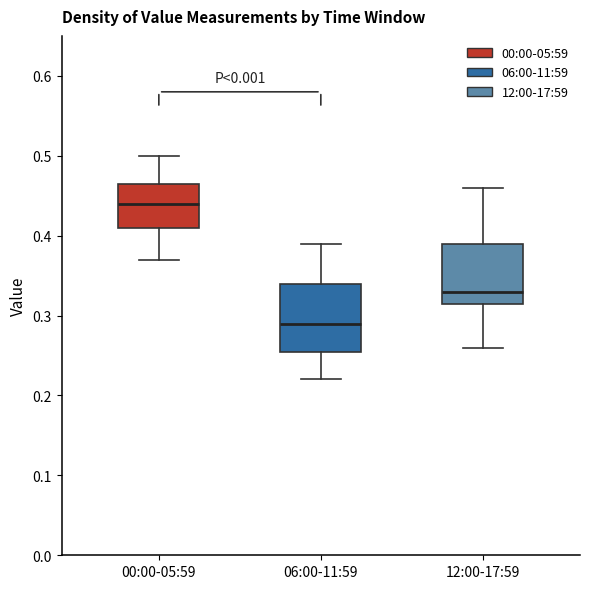

Where is the lower edge of the box for 06:00-11:59 on the y-axis? The values are not printed on the chart, so give them approximately, as read against the axis.

0.26